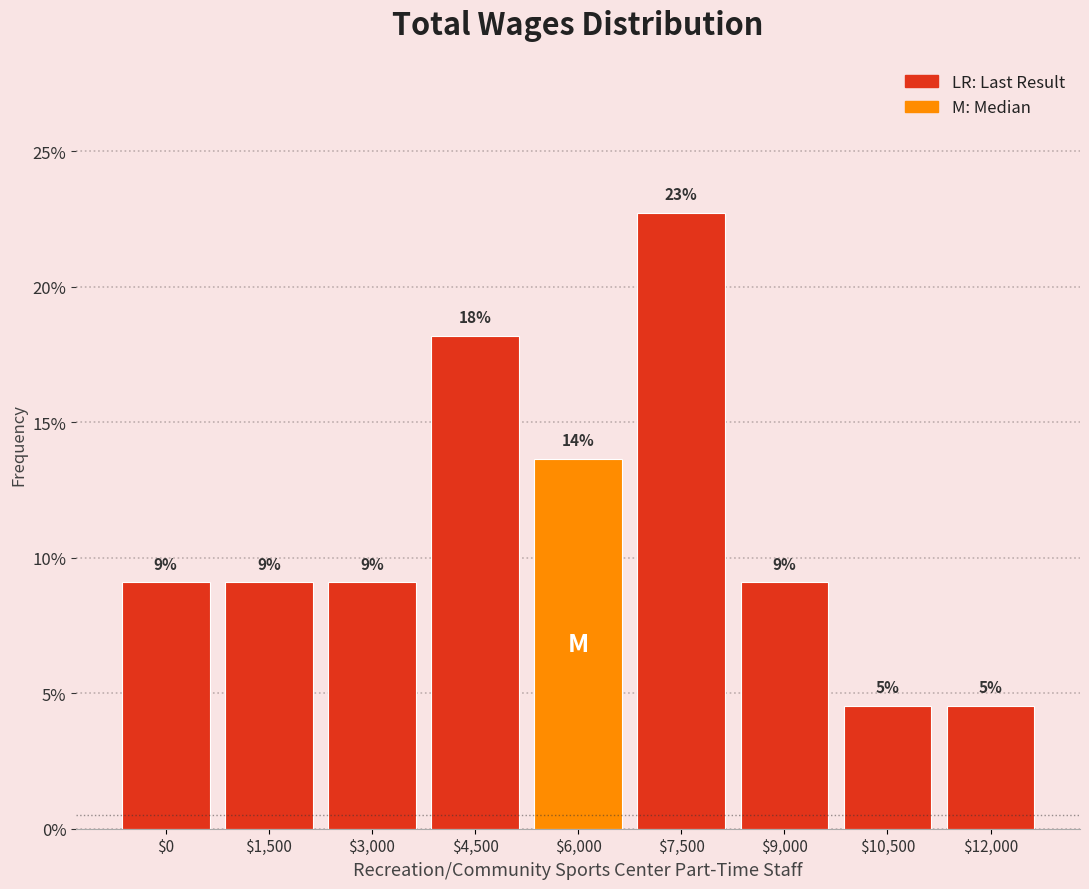

How many bars are there in total?

9